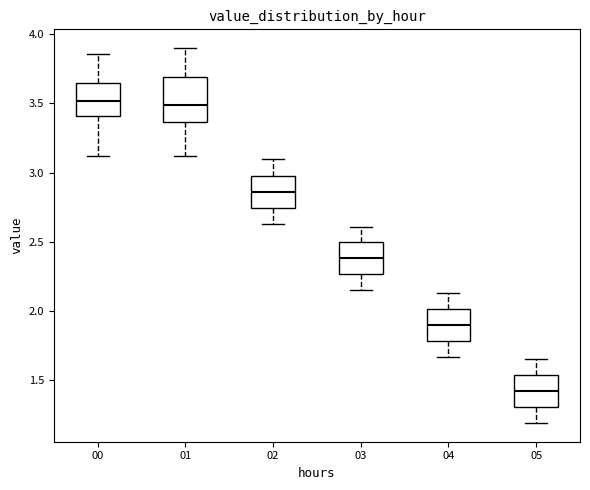

Which box has the lowest median line?

05